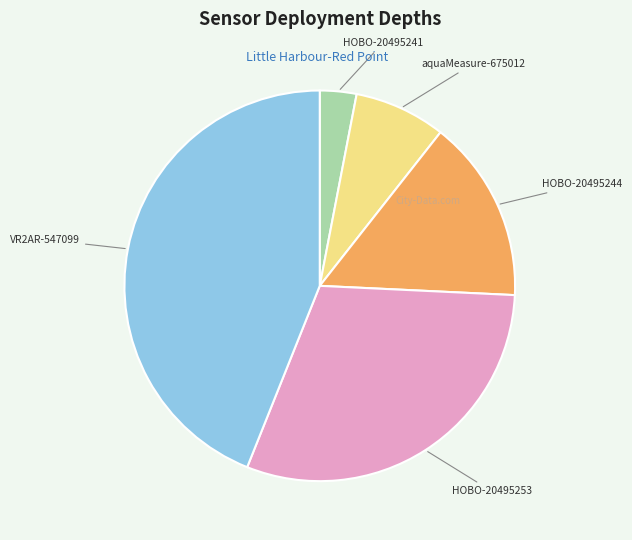

Between HOBO-20495253 and aquaMeasure-675012, which is larger?

HOBO-20495253